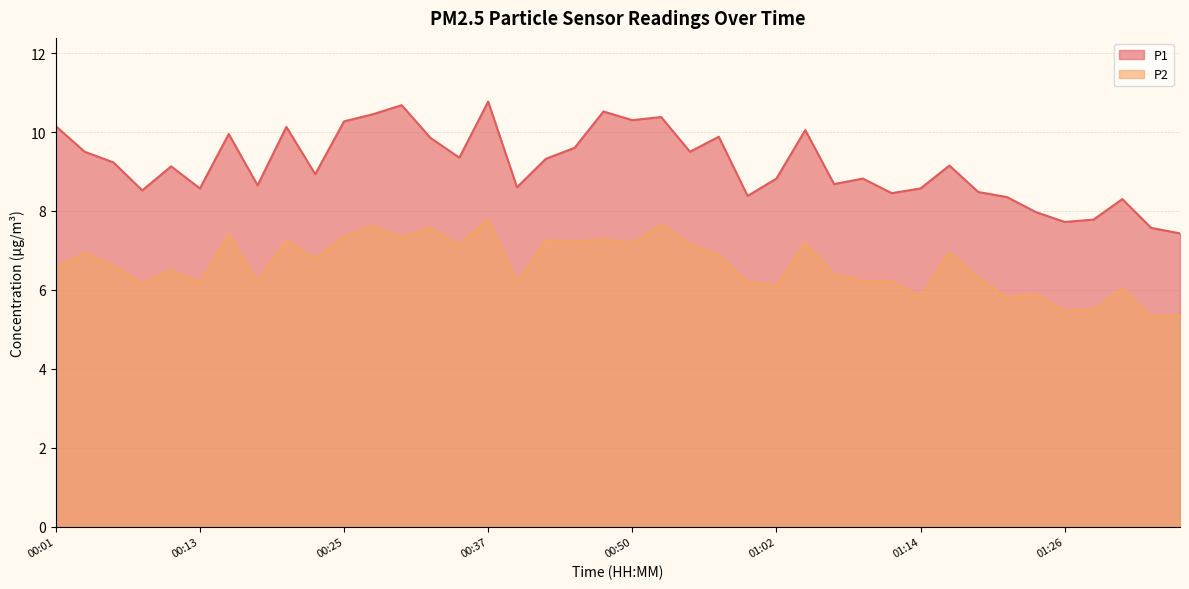

Rank the series by their maximum value, from lowest to highest.

P2, P1